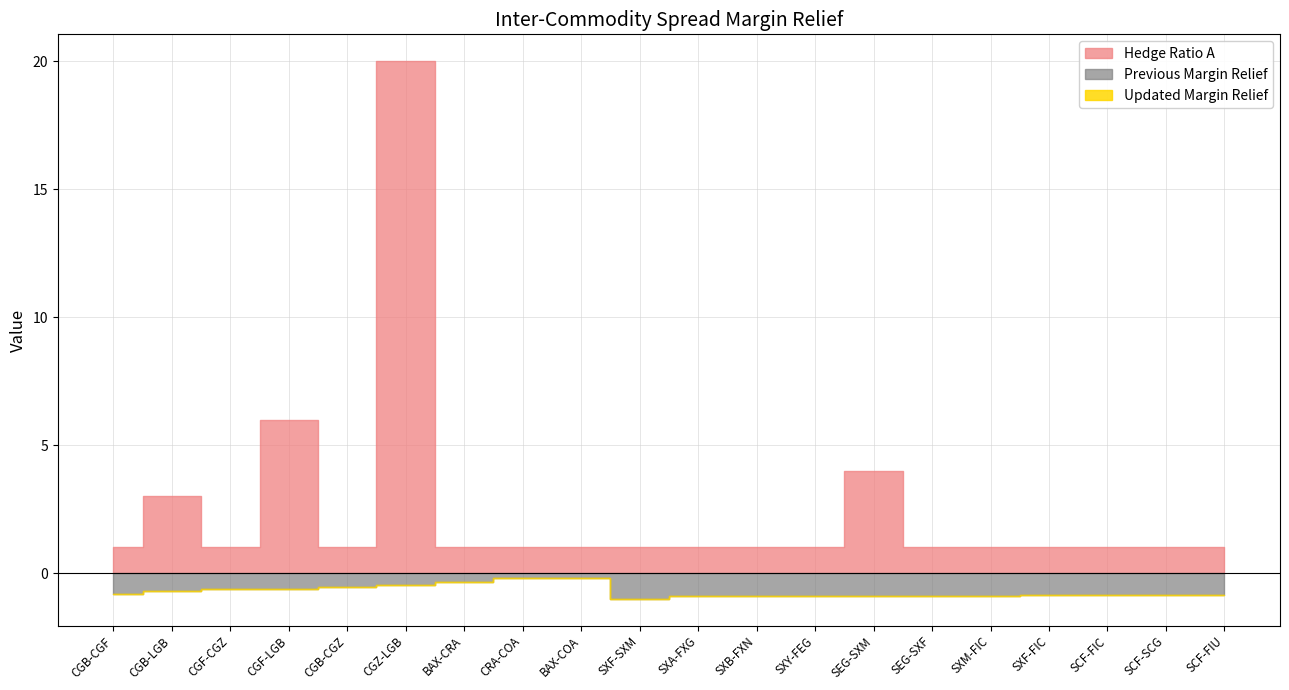

True or false: Hedge Ratio A and Previous Margin Relief intersect in this chart.

False